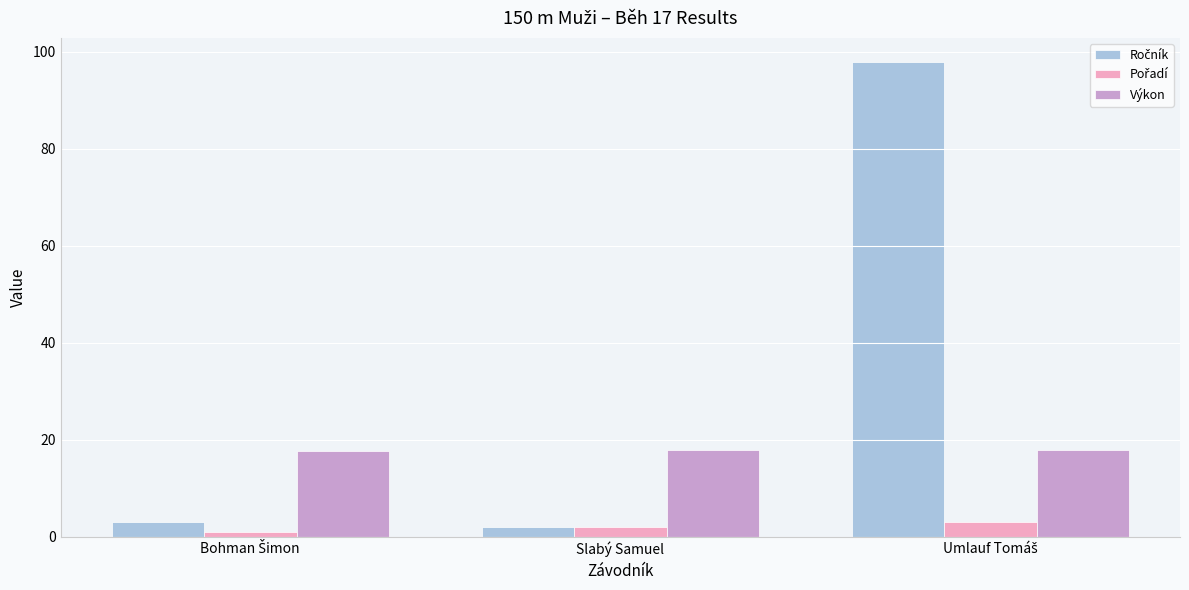

What is the average value of the Výkon series?

17.8